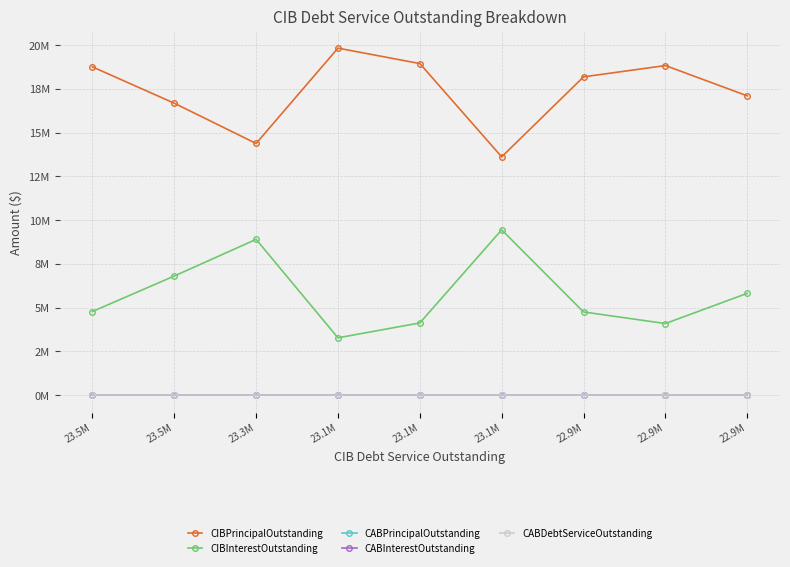

What is the sum of the CIBPrincipalOutstanding values at 23.1M and 23.5M?

36505000.0